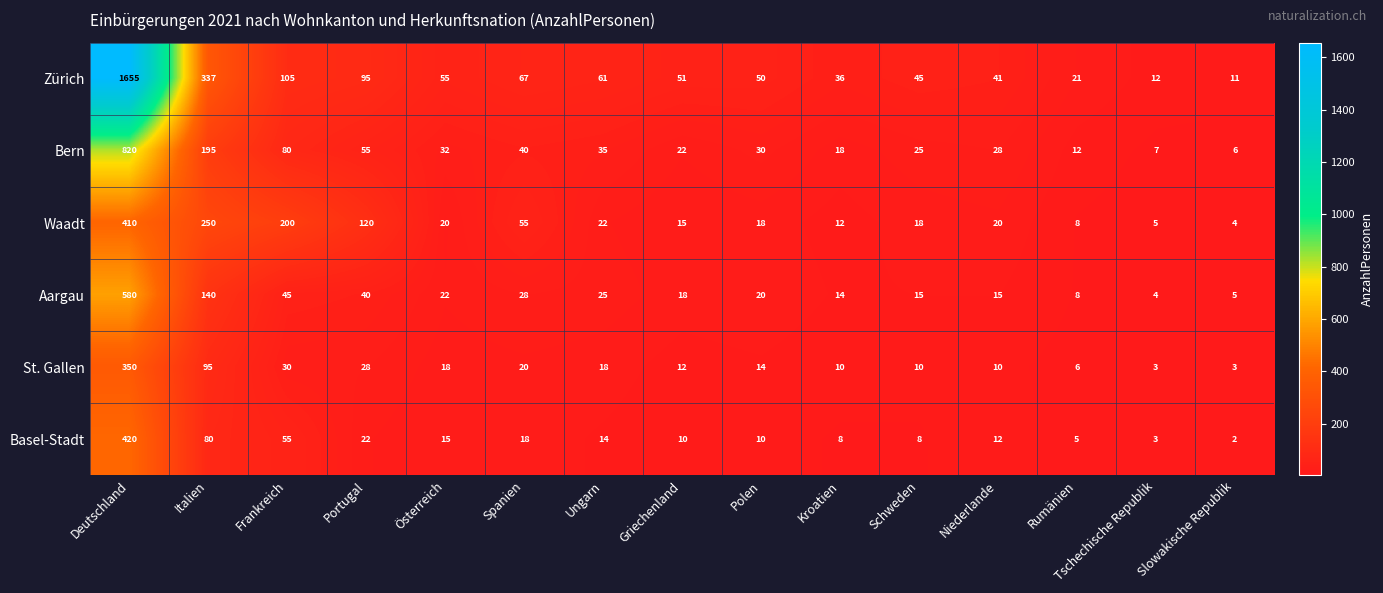

Which series changed the most between Österreich and Niederlande?

Zürich